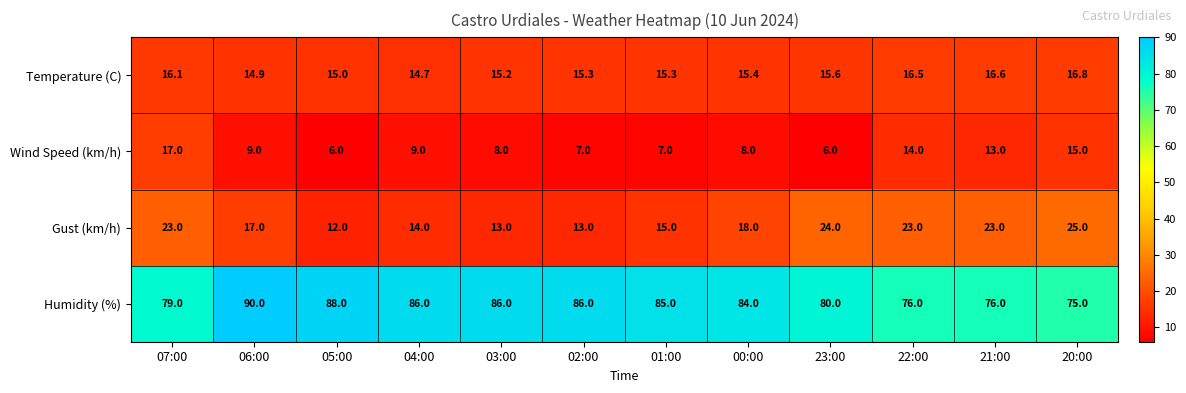

Where is Gust (km/h) nearest to the value 18?

00:00